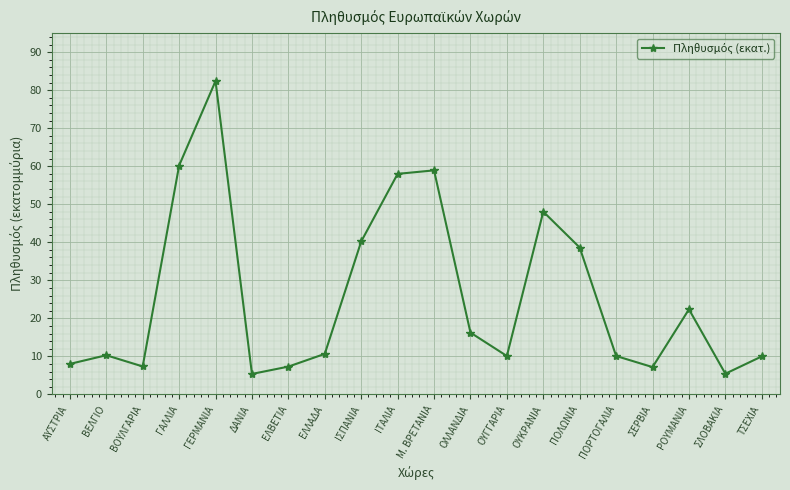

What value does the data have at ΠΟΡΤΟΓΑΛΙΑ?

10.1